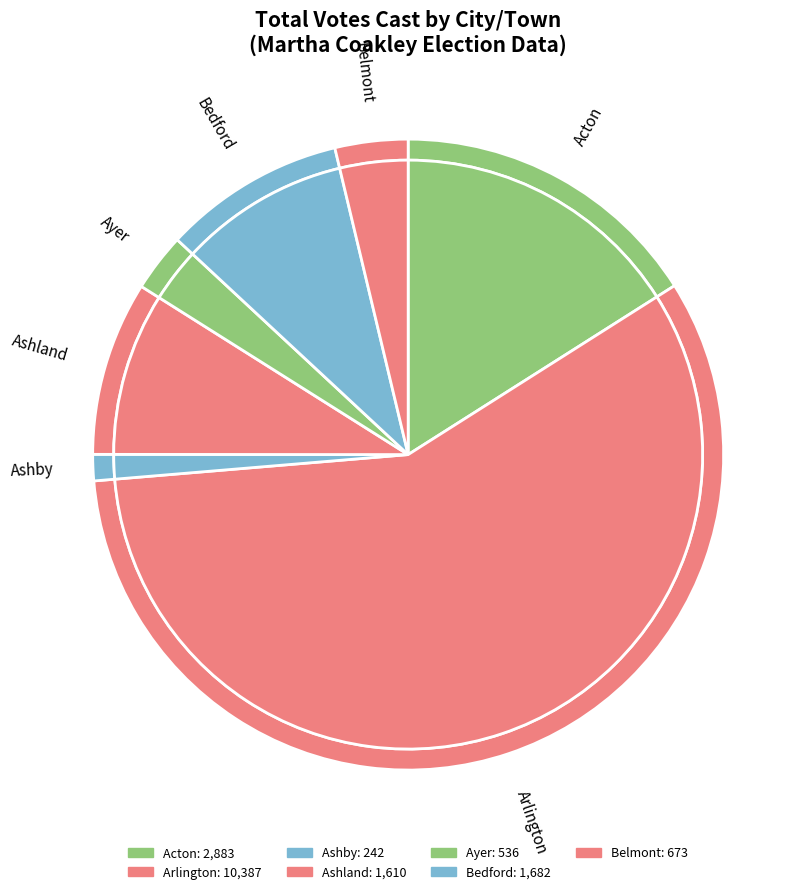

What is the ratio of the value at Arlington to the value at Bedford?

6.2